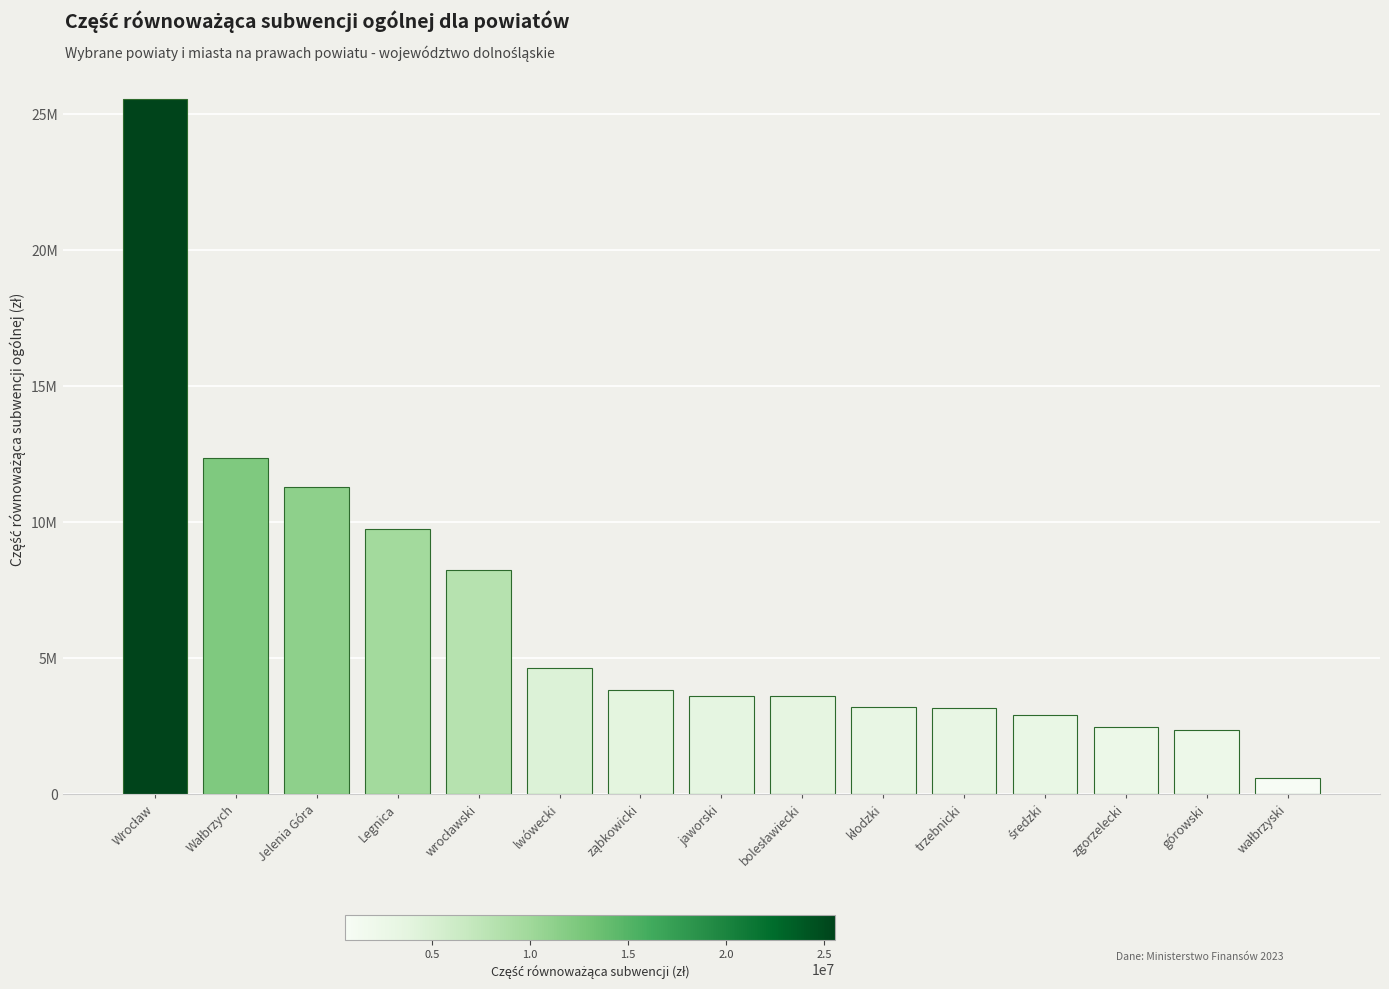

Are the bars horizontal?

No